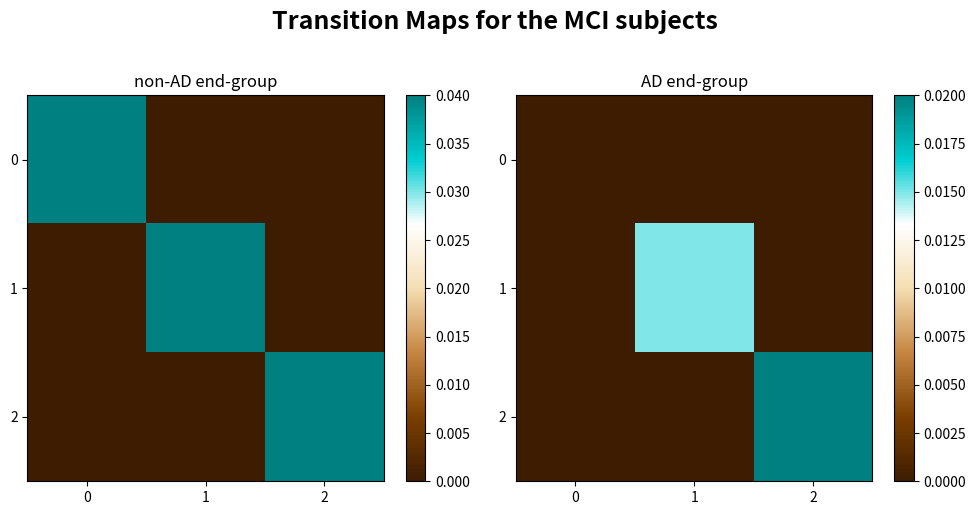

List the series in order of their peak value, highest first.

2, 1, 0